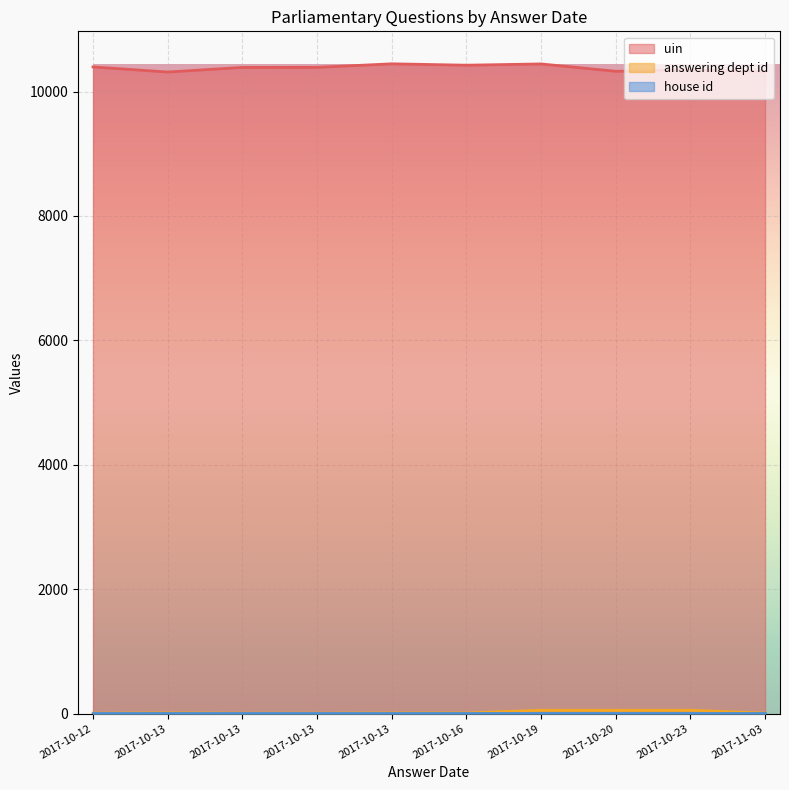

At how many categories does at least one series exceed 3881?

10